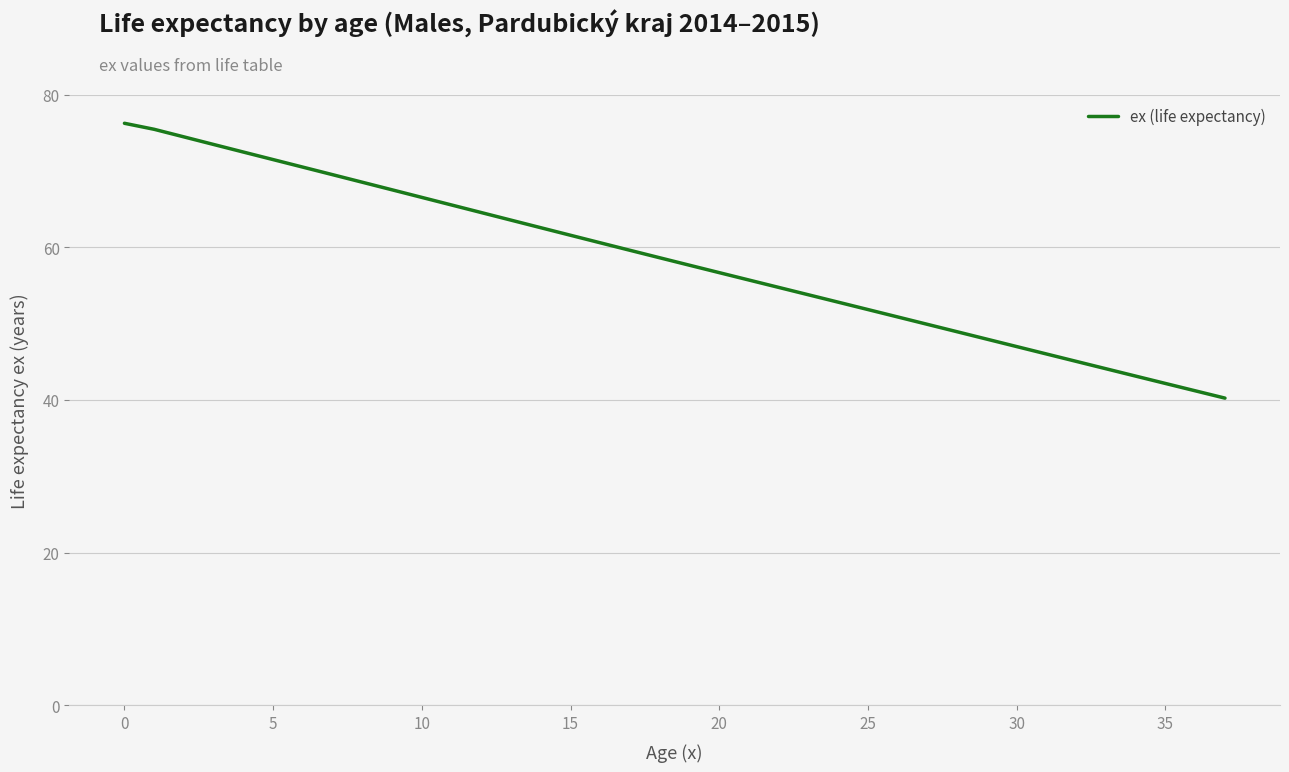

How many lines are shown in the chart?

1